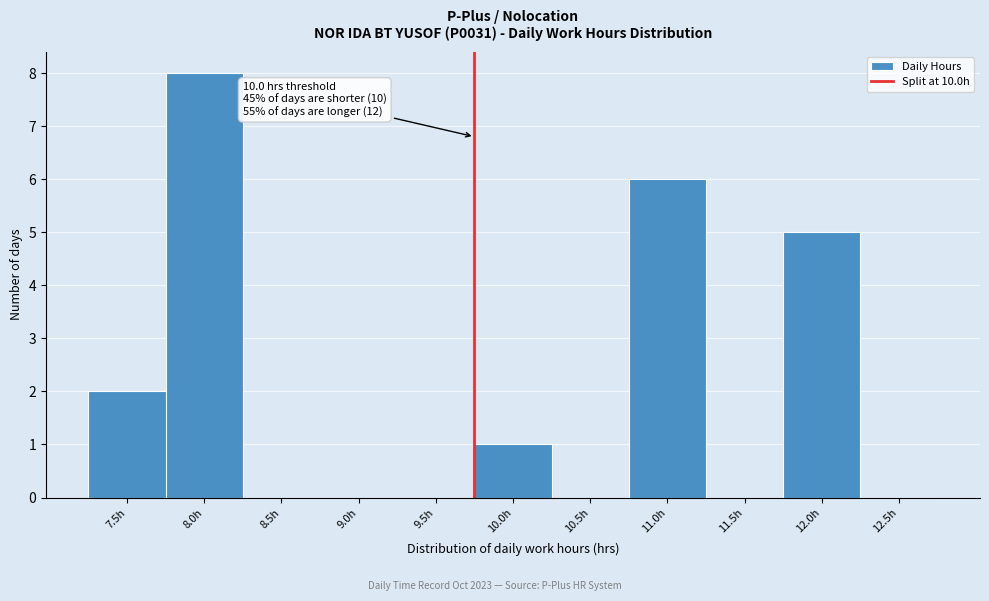

Reading left to right, list all the values displayed in this chart.

7.5h=2	8.0h=8	8.5h=0	9.0h=0	9.5h=0	10.0h=1	10.5h=0	11.0h=6	11.5h=0	12.0h=5	12.5h=0